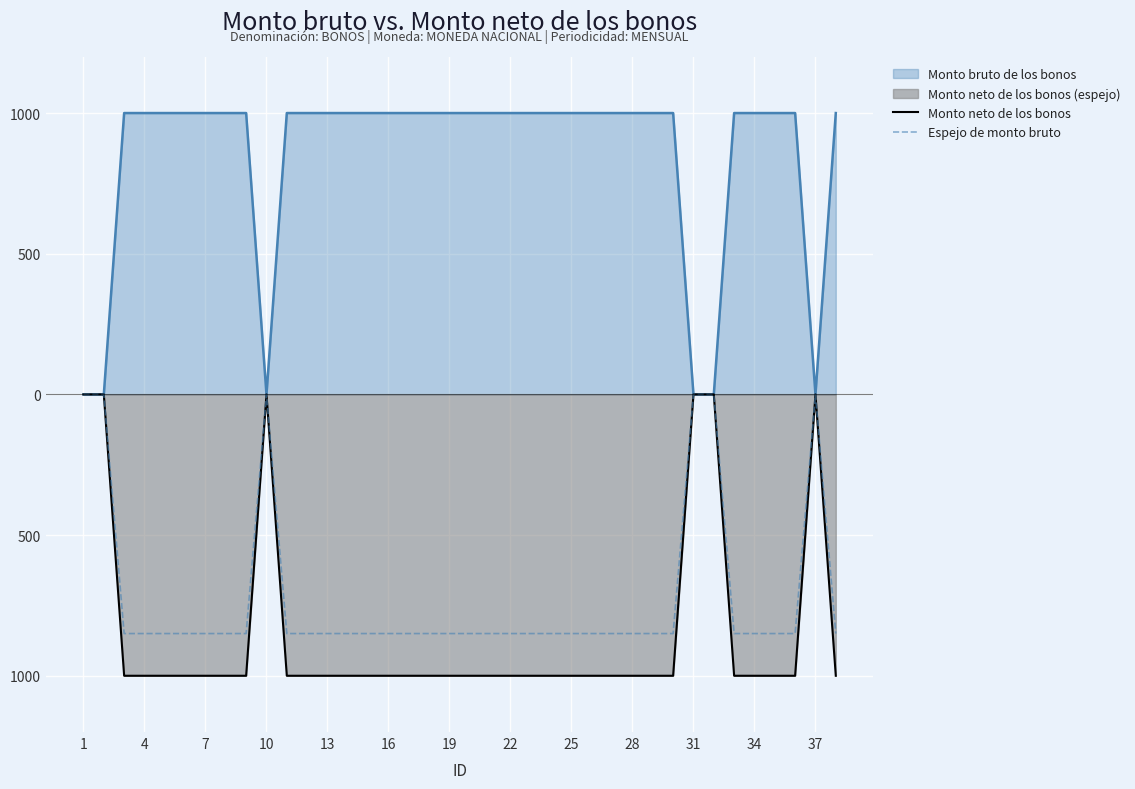

True or false: Monto neto de los bonos and Espejo de monto bruto cross at least once.

False